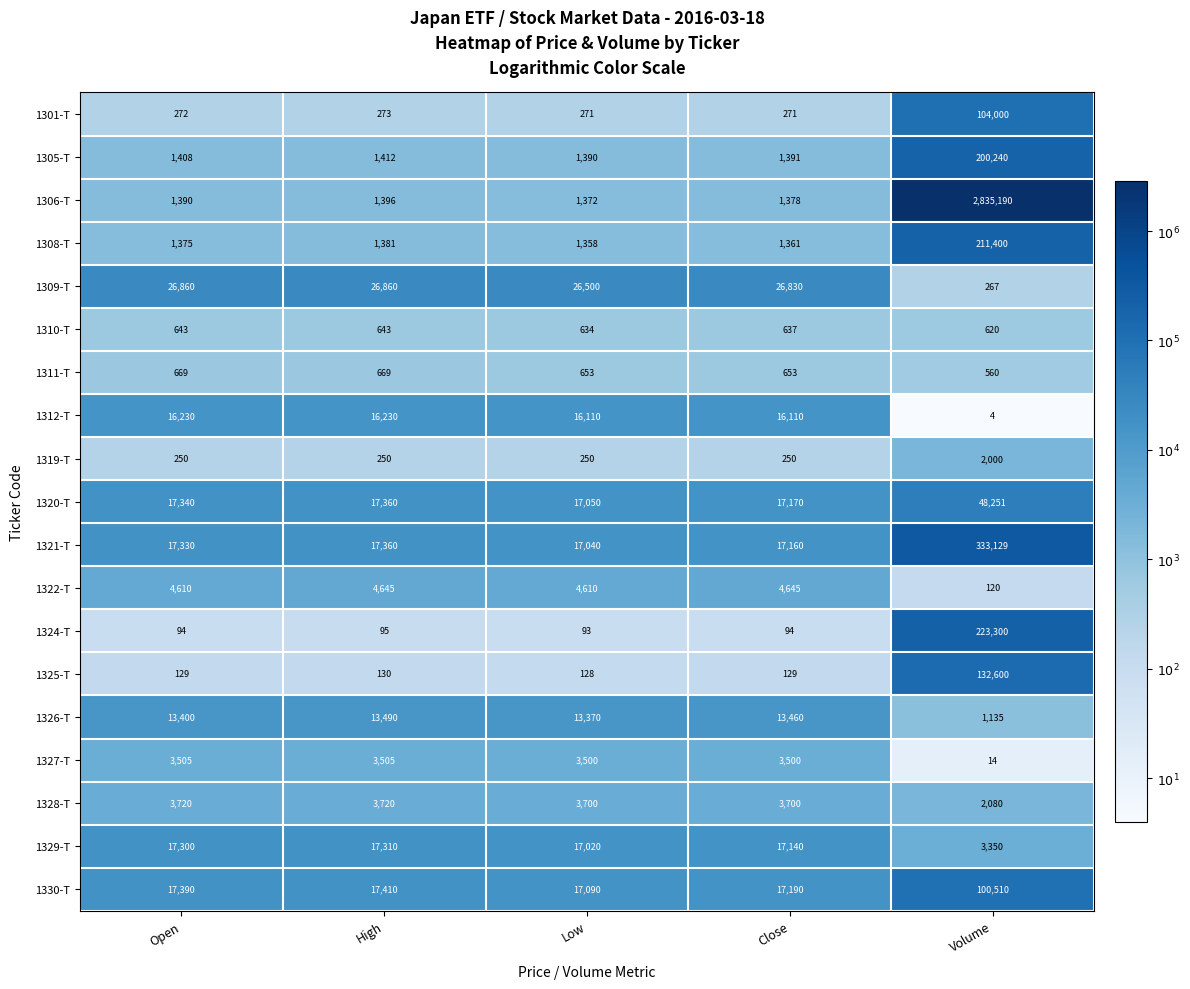

What is the difference between the 1329-T values at Volume and Low?

13670